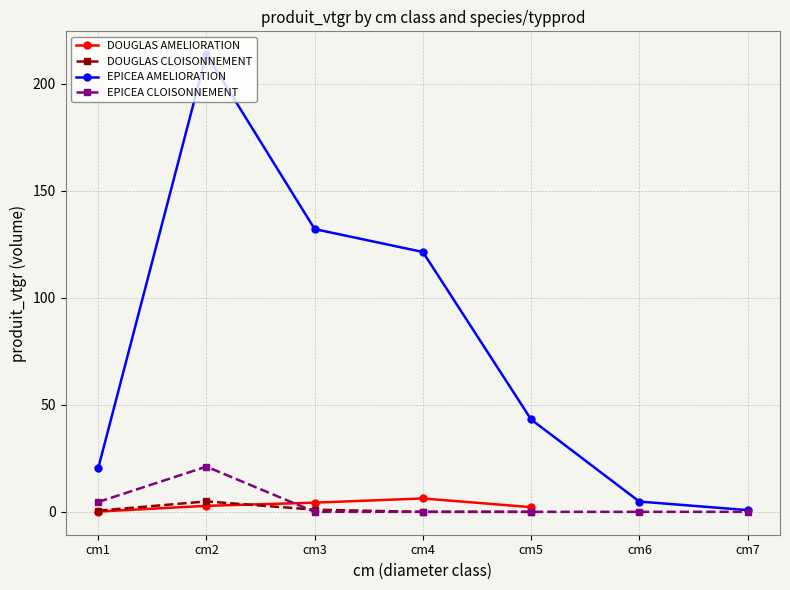

True or false: DOUGLAS CLOISONNEMENT and EPICEA AMELIORATION intersect in this chart.

False